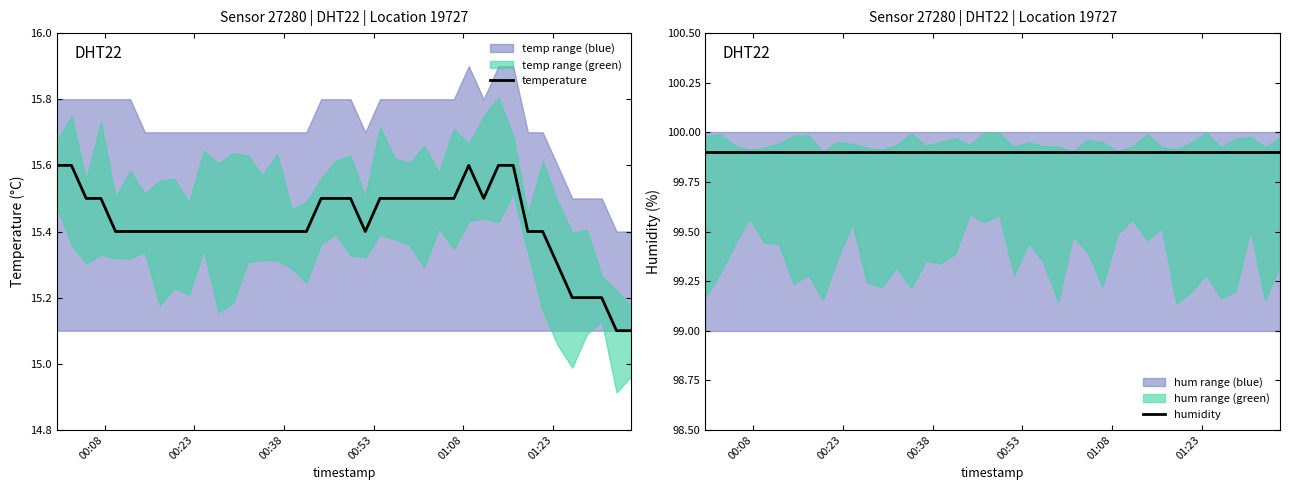

True or false: temperature and humidity intersect in this chart.

False